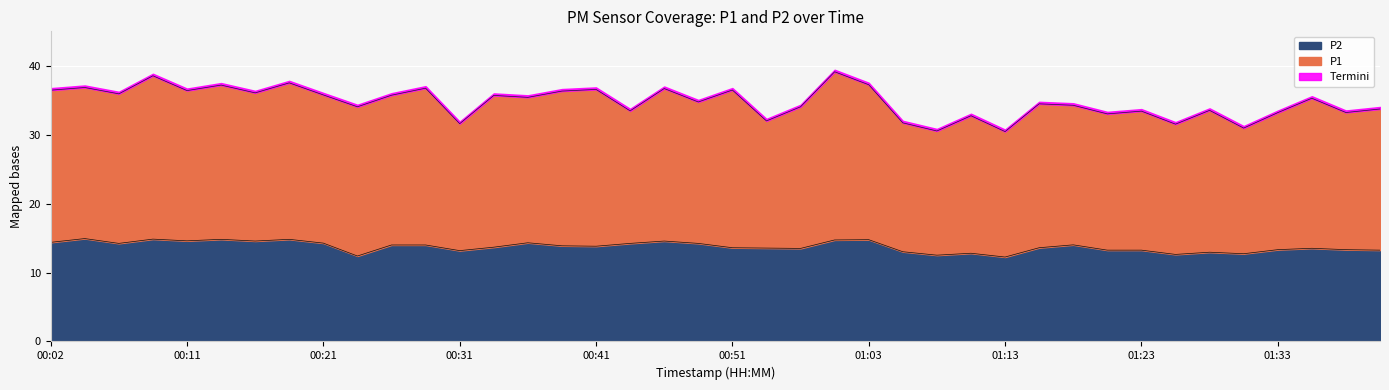

Rank the categories by value from highest to lowest.

00:04, 00:09, 00:14, 00:19, 01:03, 00:58, 00:11, 00:16, 00:46, 00:02, 00:36, 00:21, 00:06, 00:44, 00:49, 01:18, 00:26, 00:29, 00:39, 00:41, 00:34, 00:51, 01:16, 00:53, 01:35, 00:56, 01:33, 01:38, 01:21, 01:23, 01:40, 00:31, 01:06, 01:28, 01:11, 01:30, 01:26, 01:08, 00:23, 01:13